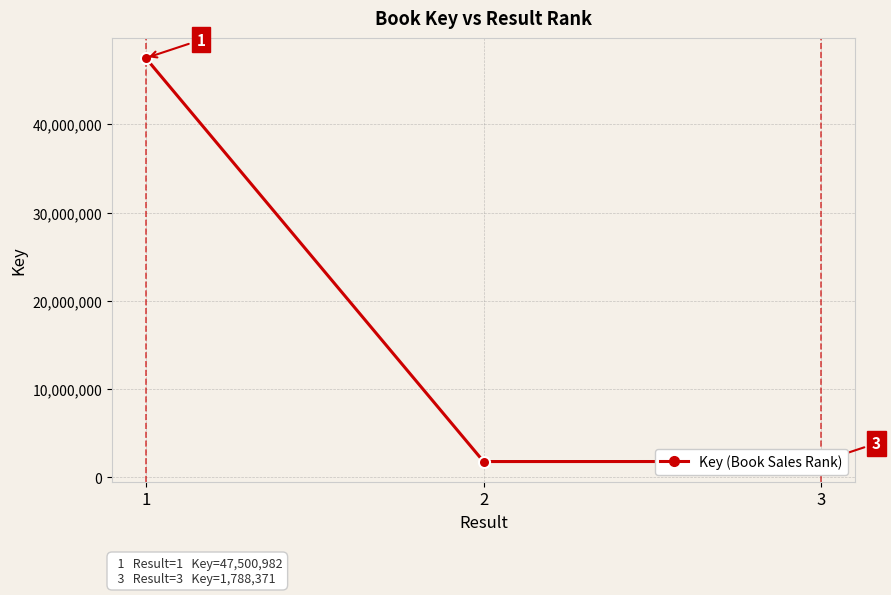

Which category has the highest value across all series?

1